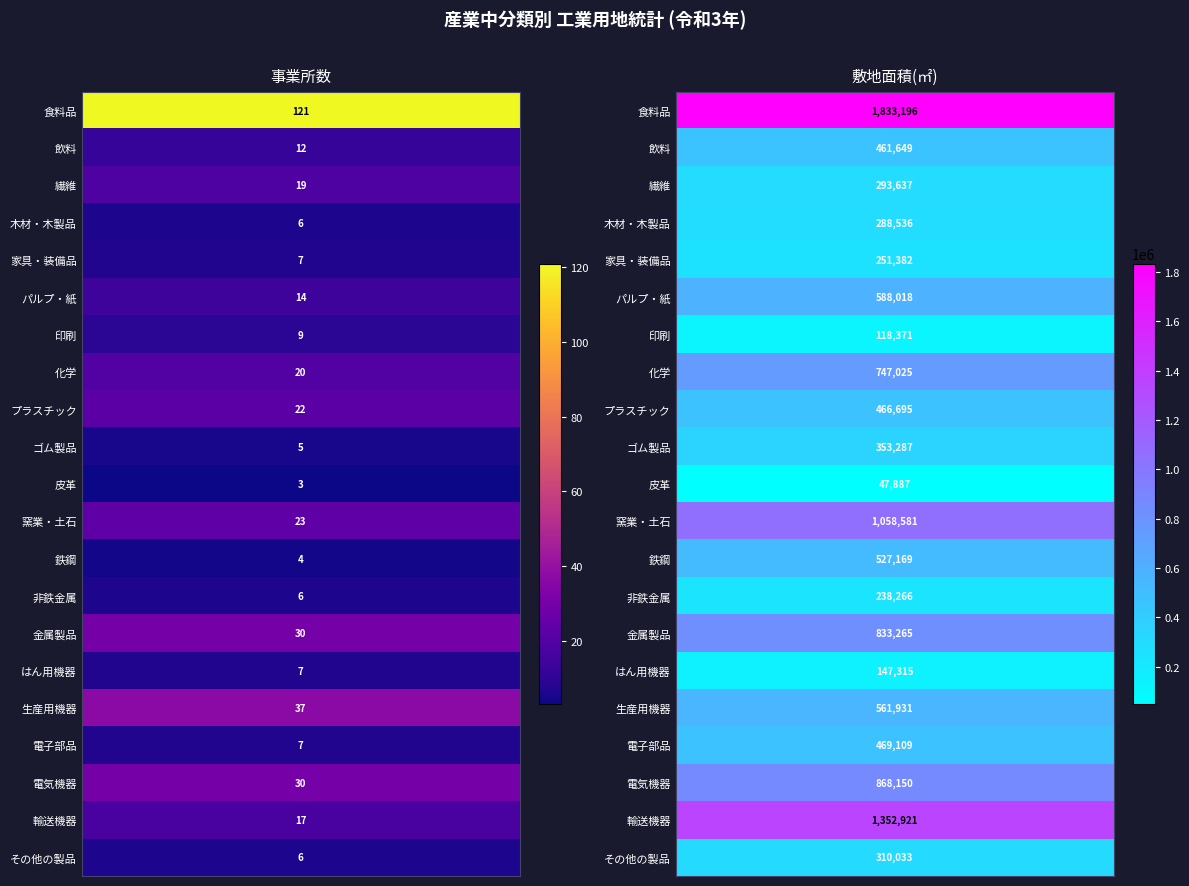

The value at プラスチック is 466695. True or false?

True